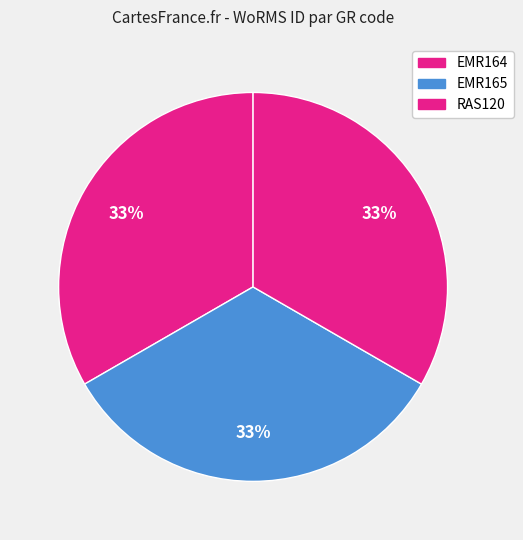

How many slices are in this pie chart?

3